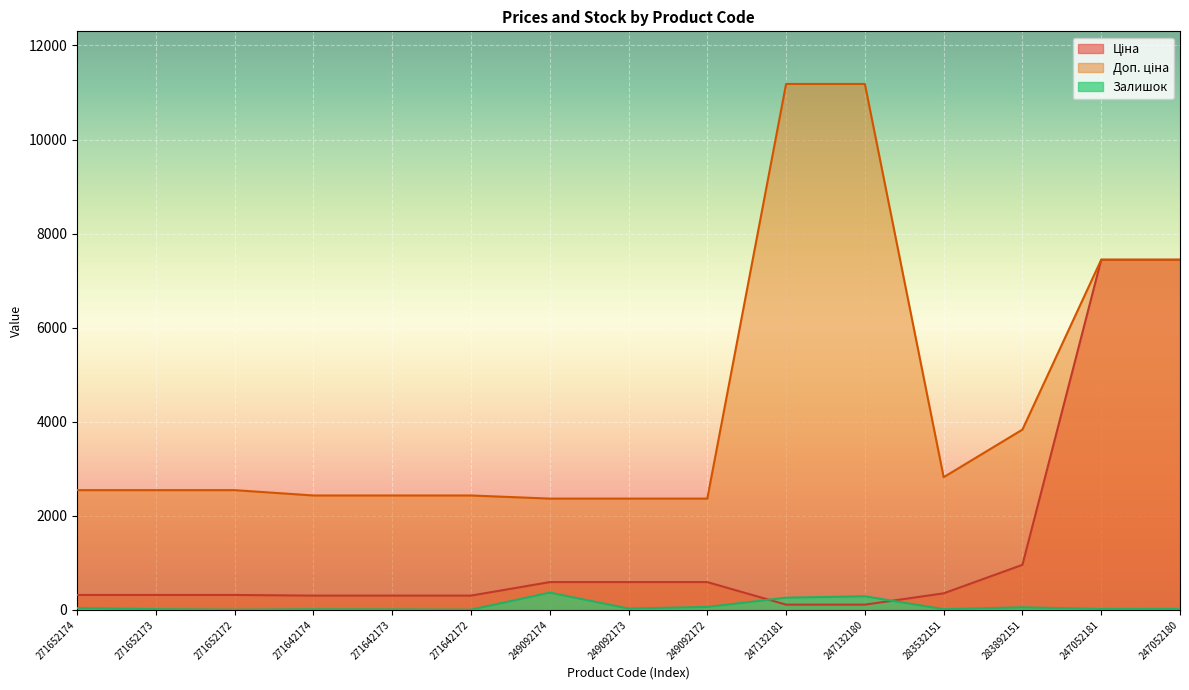

Is it true that Залишок equals 38.0 at 271652174?

True